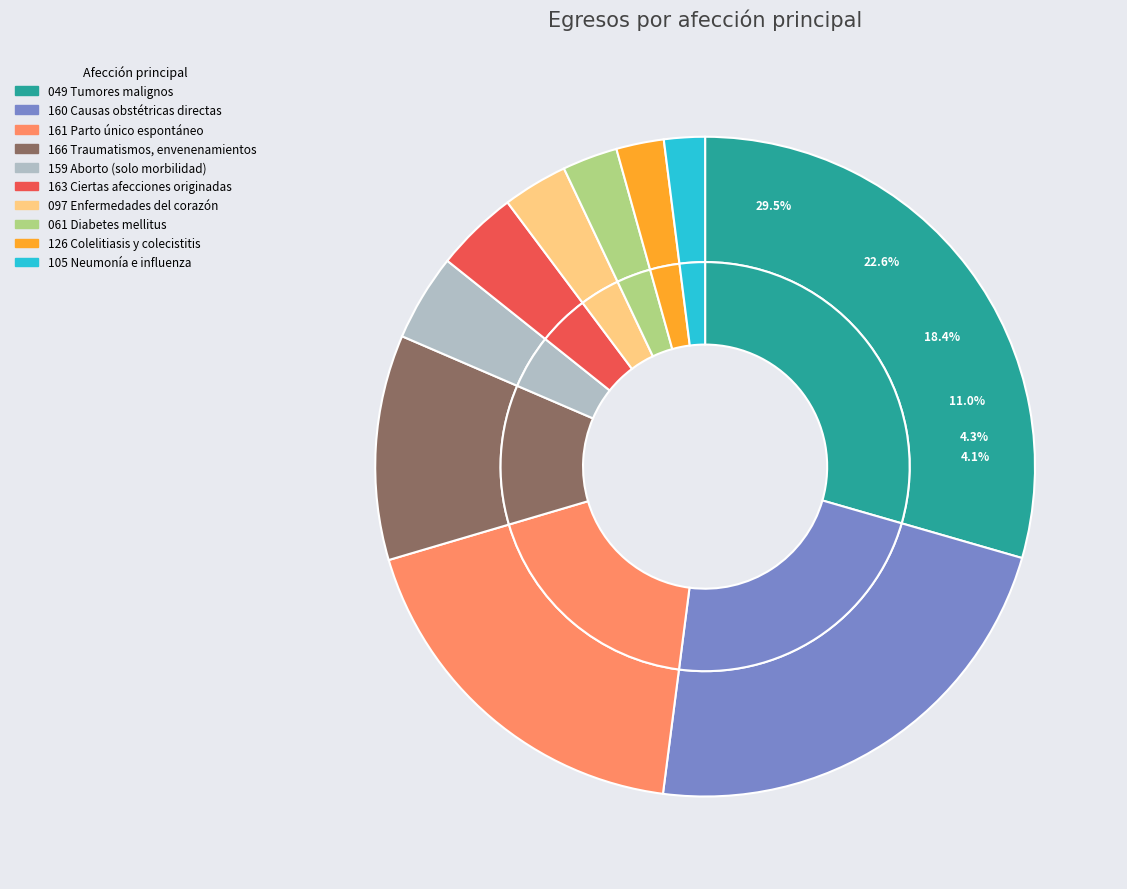

What is the change in value from 160 Causas obstétricas directas to 097 Enfermedades del corazón?

-5844